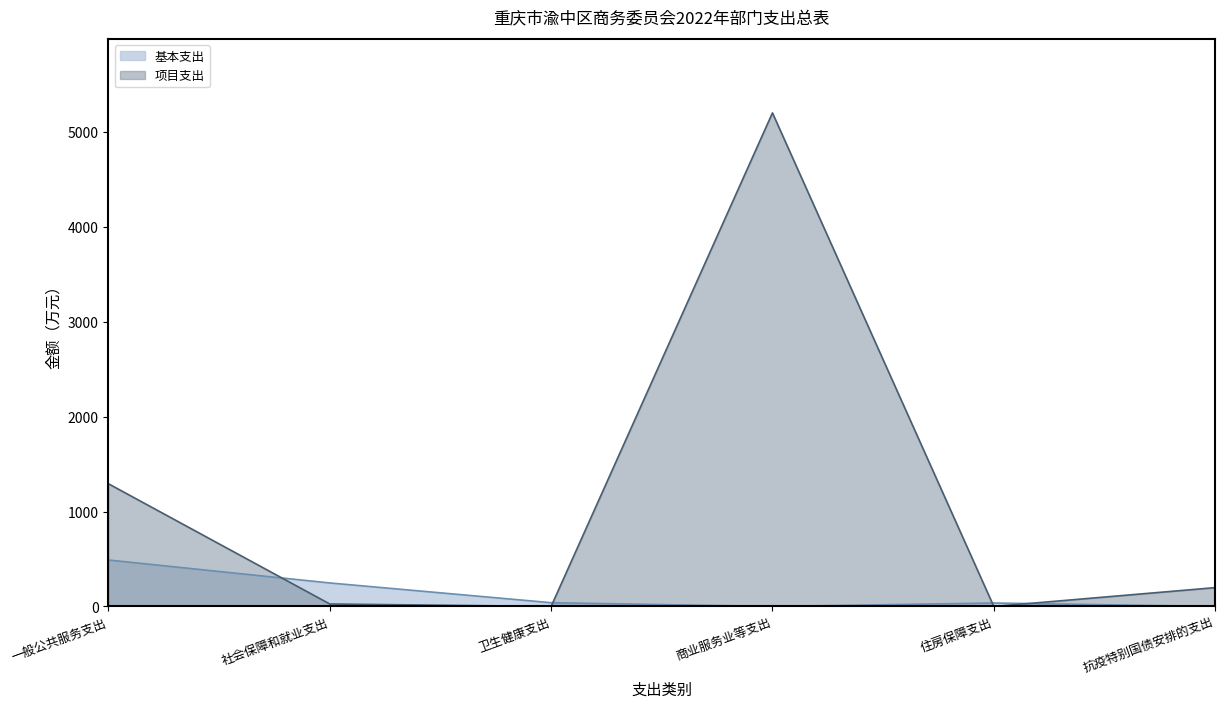

What is the highest value of the 项目支出 series?

5203.4